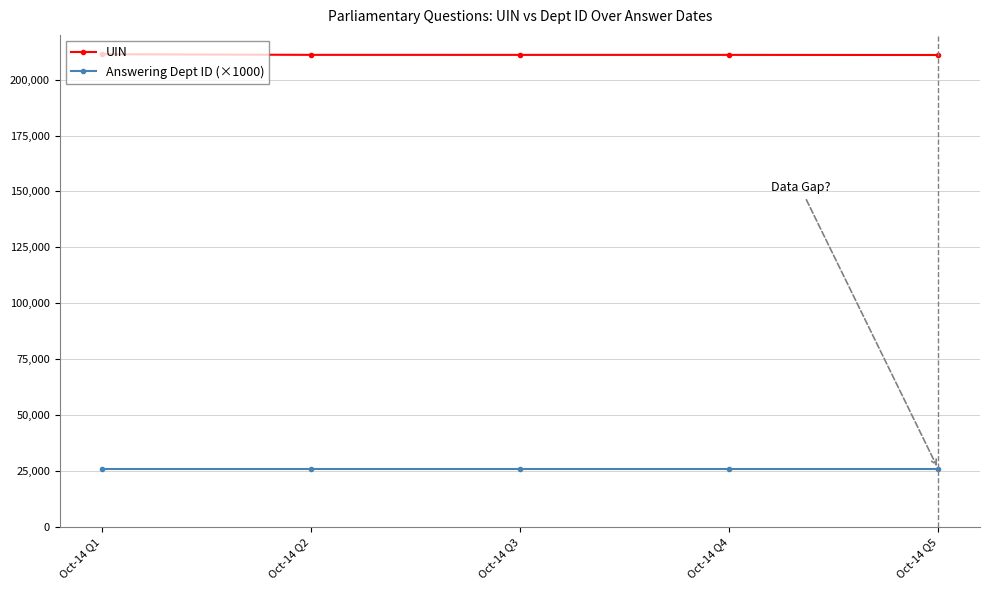

How many lines are shown in the chart?

2